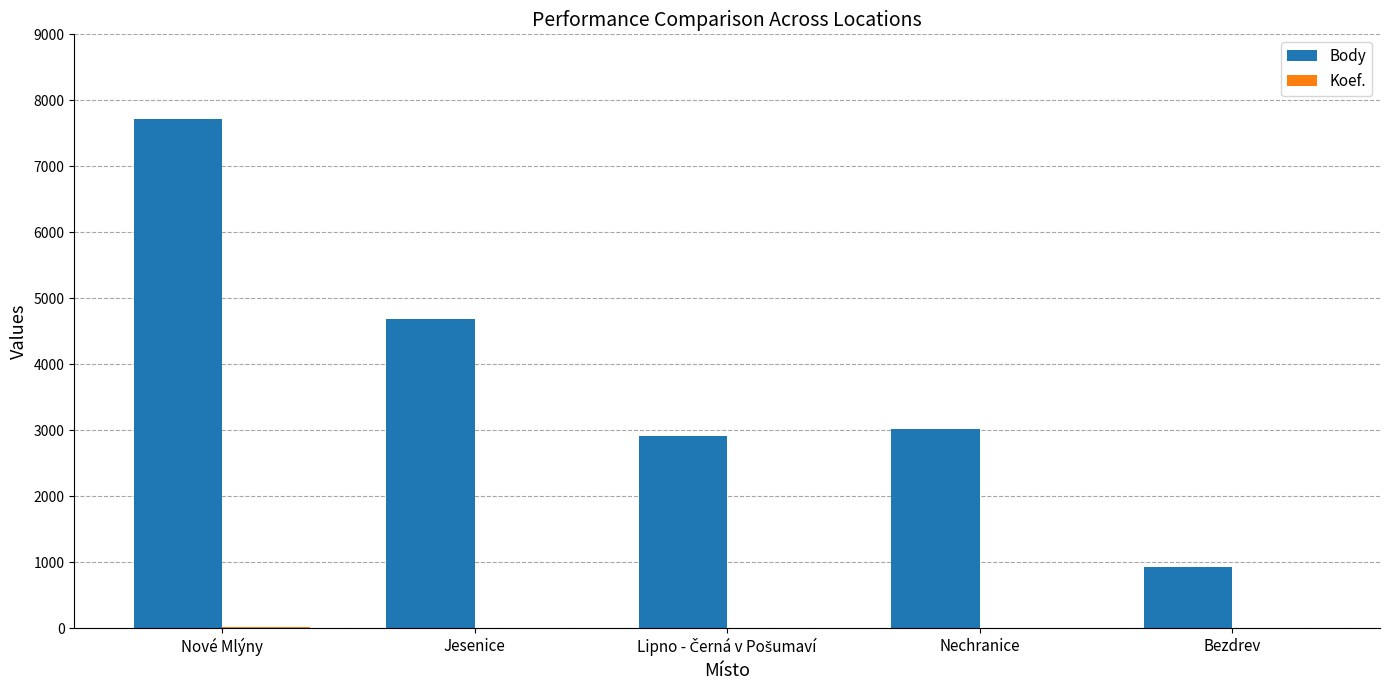

What is the maximum value for Body?

7717